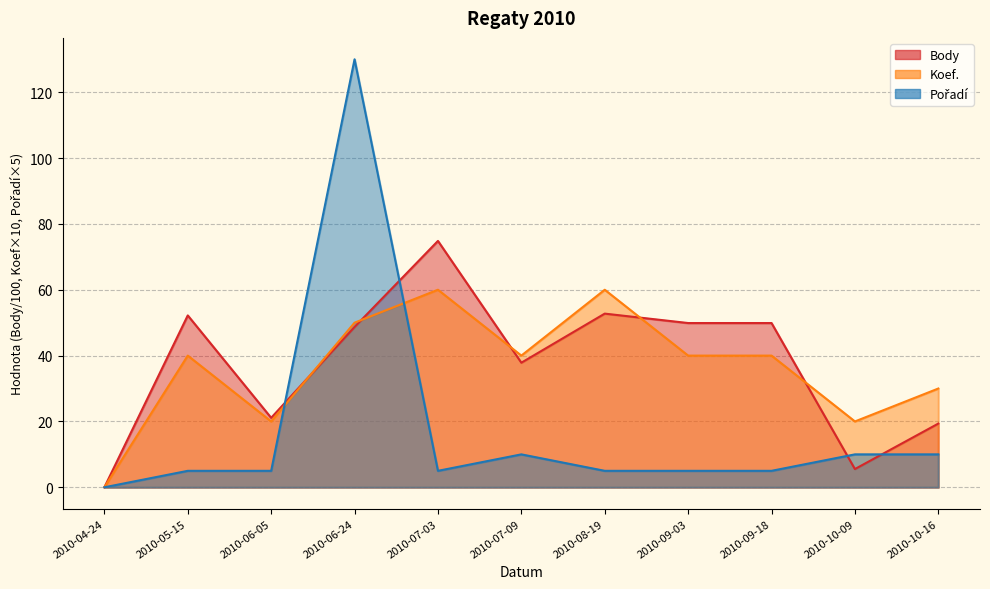

At which category does Body reach its first local valley?

2010-06-05